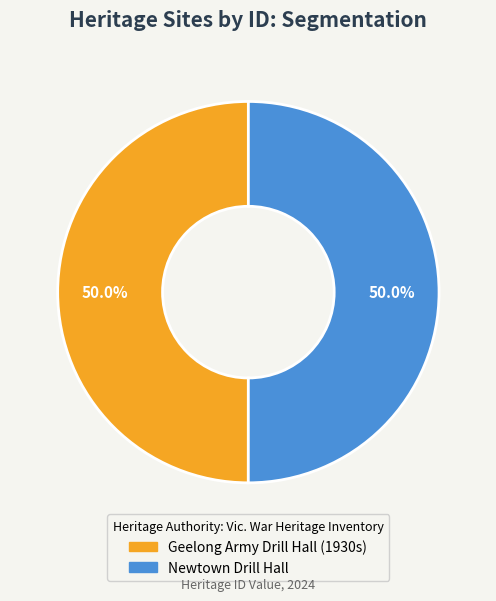

The Geelong Army Drill Hall (1930s) slice represents 50% of the pie. True or false?

True